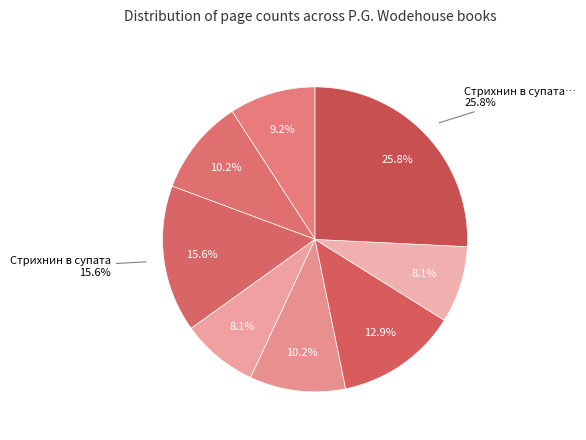

The Замъкът Бландингс slice represents 9% of the pie. True or false?

True